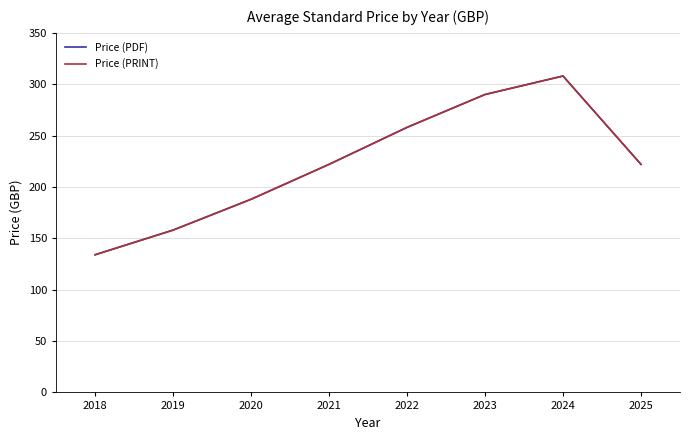

True or false: Price (PRINT) and Price (PDF) intersect in this chart.

False